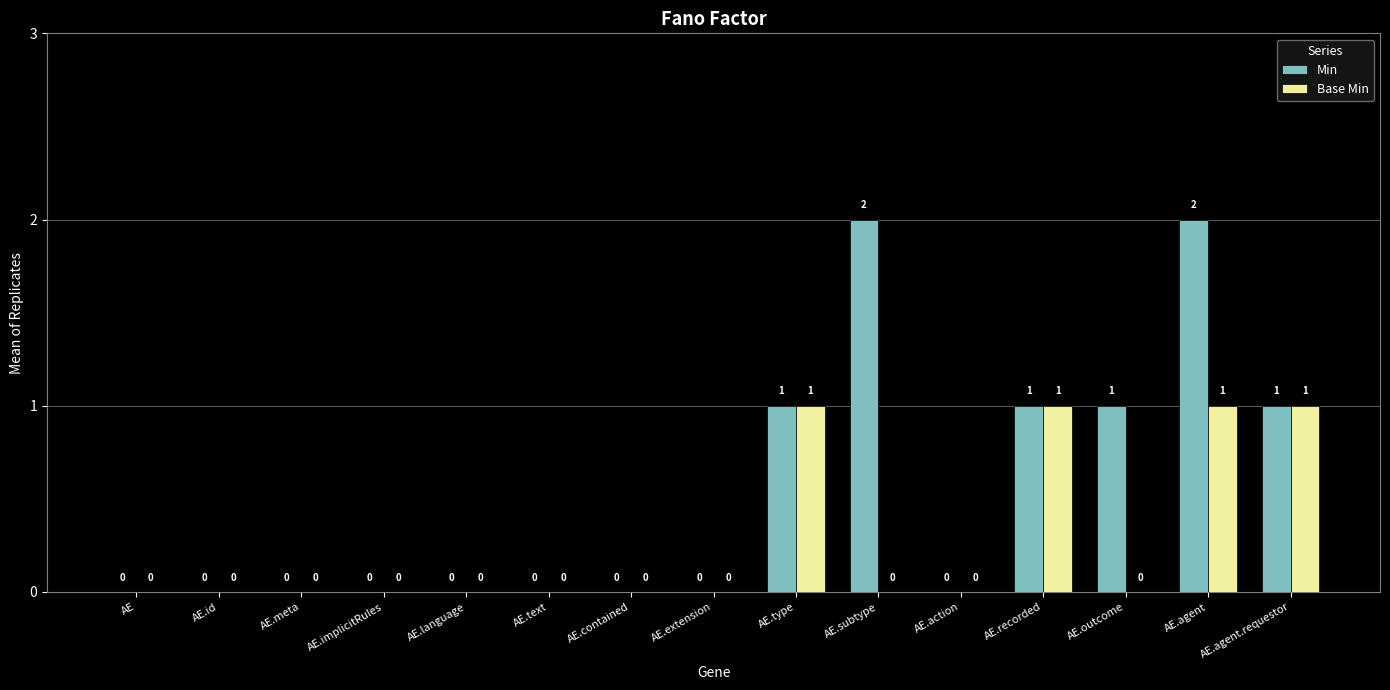

At which category is the sum across all series the highest?

AE.agent